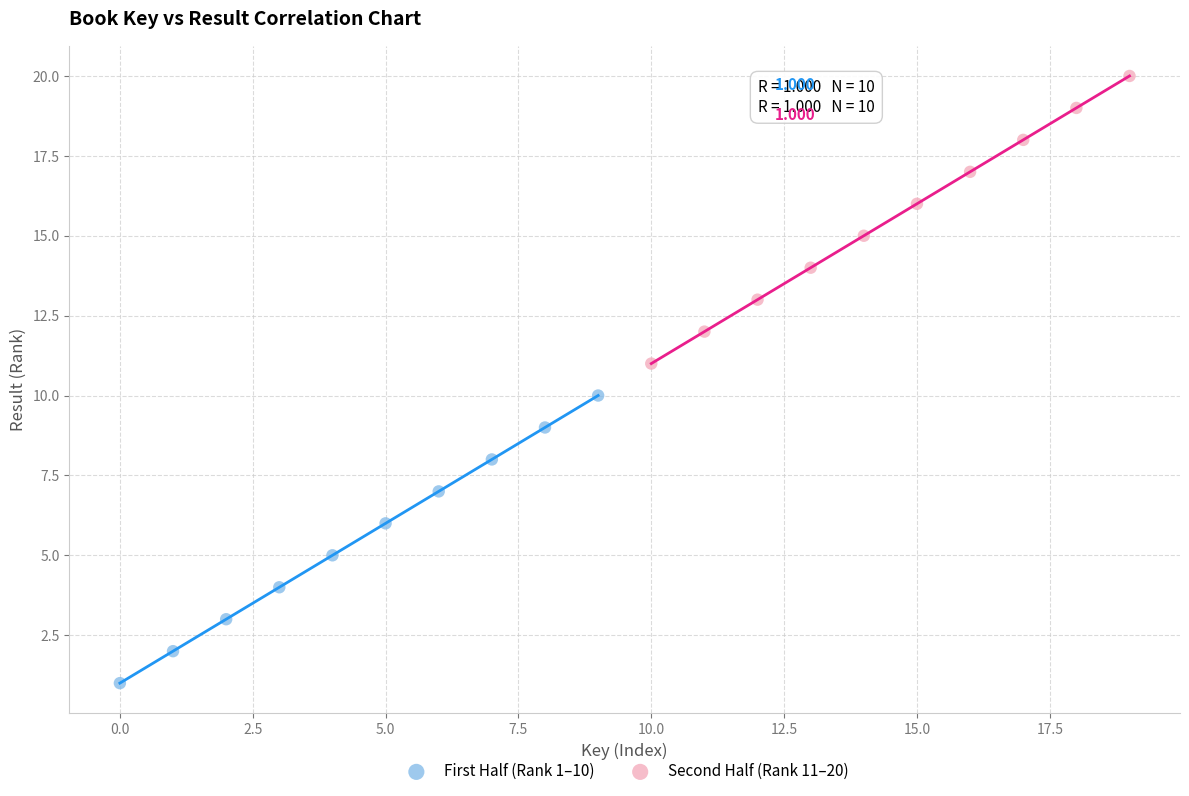

Which series contains the lowest Y value?

First Half (Rank 1–10)